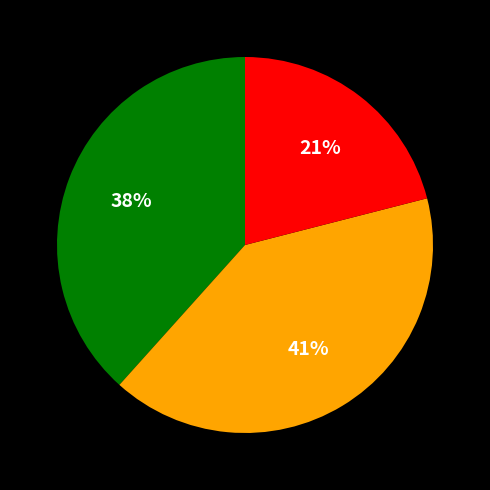

To the nearest percent, what is the average slice percentage?

33%